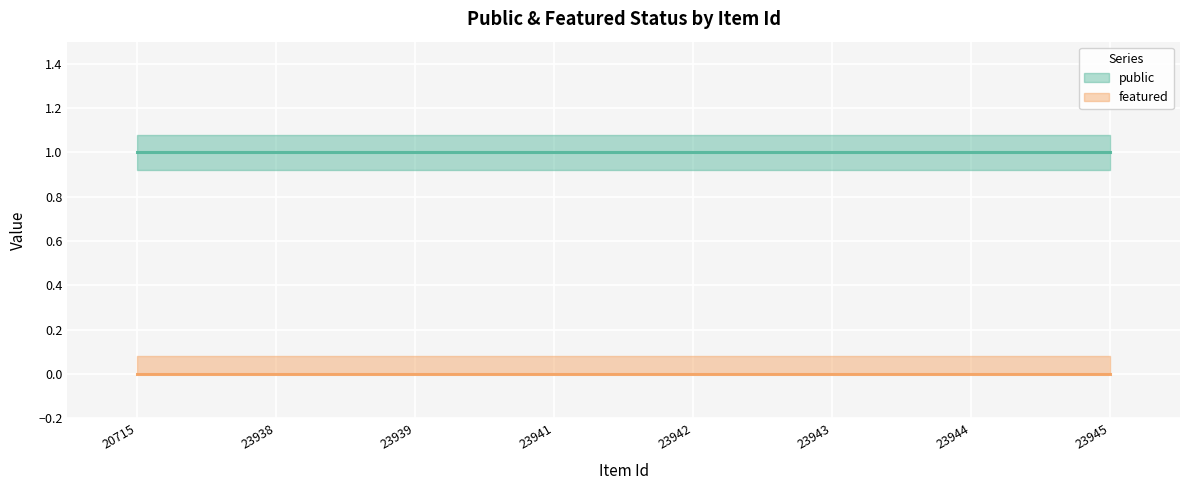

Reading left to right, what are all the values shown in this chart?

public: 20715=1	23938=1	23939=1	23941=1	23942=1	23943=1	23944=1	23945=1
featured: 20715=0	23938=0	23939=0	23941=0	23942=0	23943=0	23944=0	23945=0